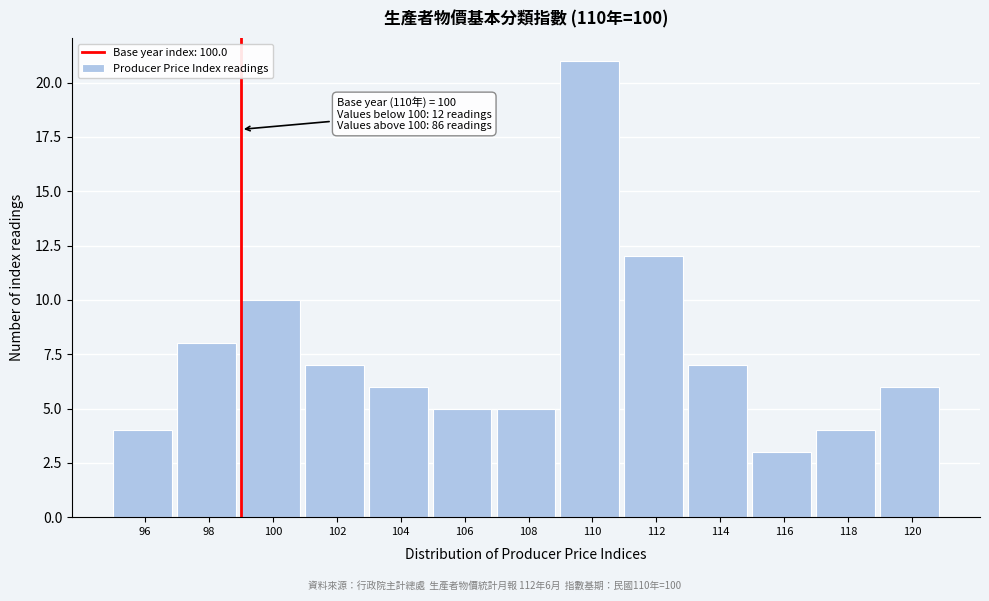

Reading left to right, transcribe all the data shown in this chart.

96=4	98=8	100=10	102=7	104=6	106=5	108=5	110=21	112=12	114=7	116=3	118=4	120=6